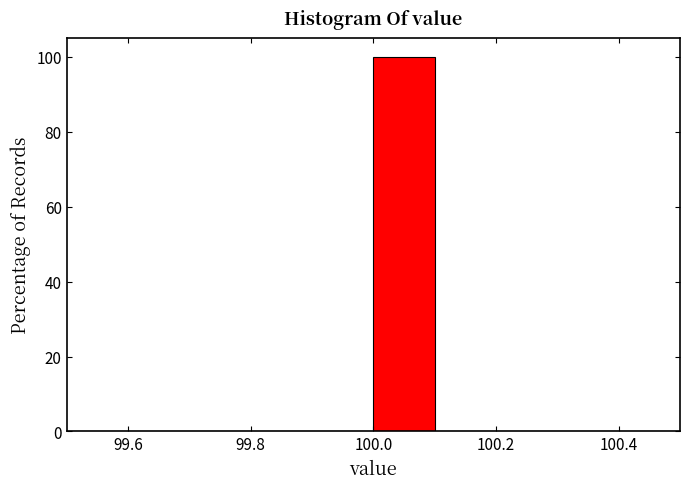

Reading left to right, list every bar in this chart as the range it spans on the x-axis followed by its height. The values are not printed on the chart, so give them approximately, as read against the axis.

99.5 to 99.6: 0
99.6 to 99.7: 0
99.7 to 99.8: 0
99.8 to 99.9: 0
99.9 to 100.0: 0
100.0 to 100.1: 100
100.1 to 100.2: 0
100.2 to 100.3: 0
100.3 to 100.4: 0
100.4 to 100.5: 0